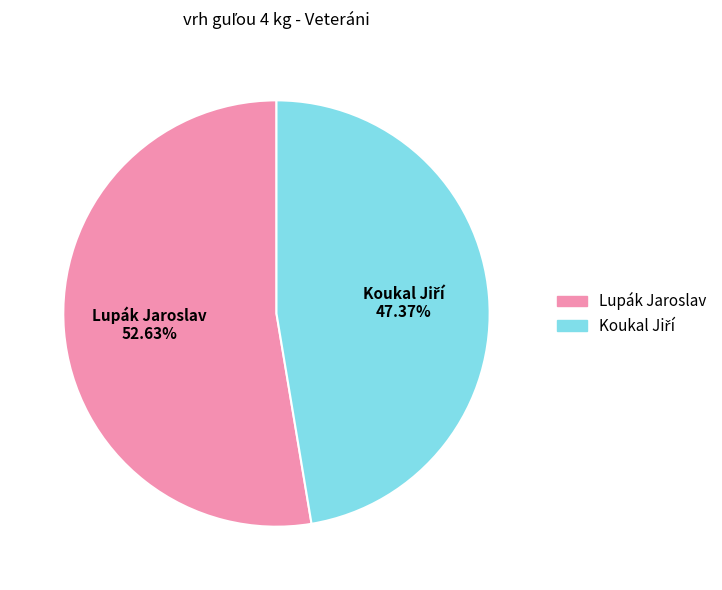

How many segments does this pie chart have?

2